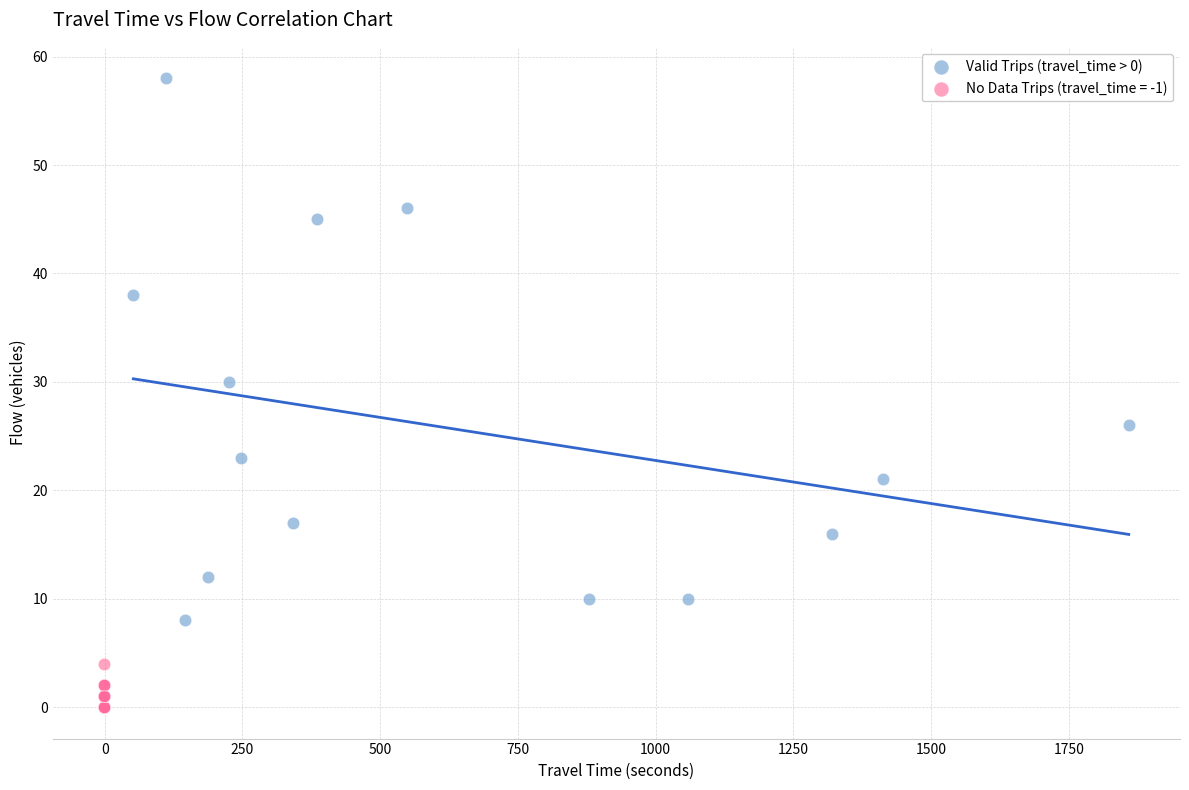

Which series reaches the minimum Y coordinate?

No Data Trips (travel_time = -1)